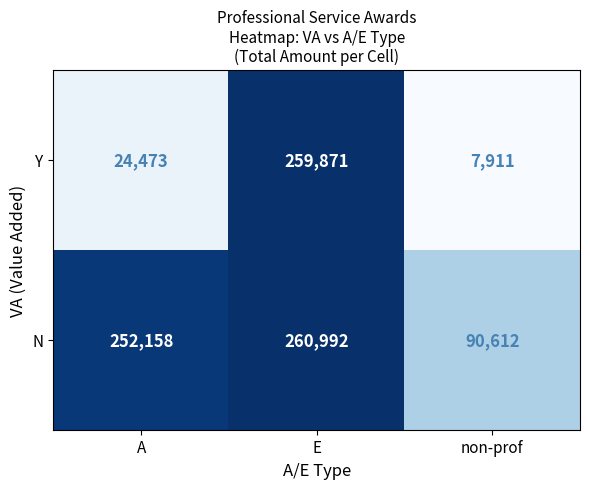

Which category has the lowest value across all series?

non-prof